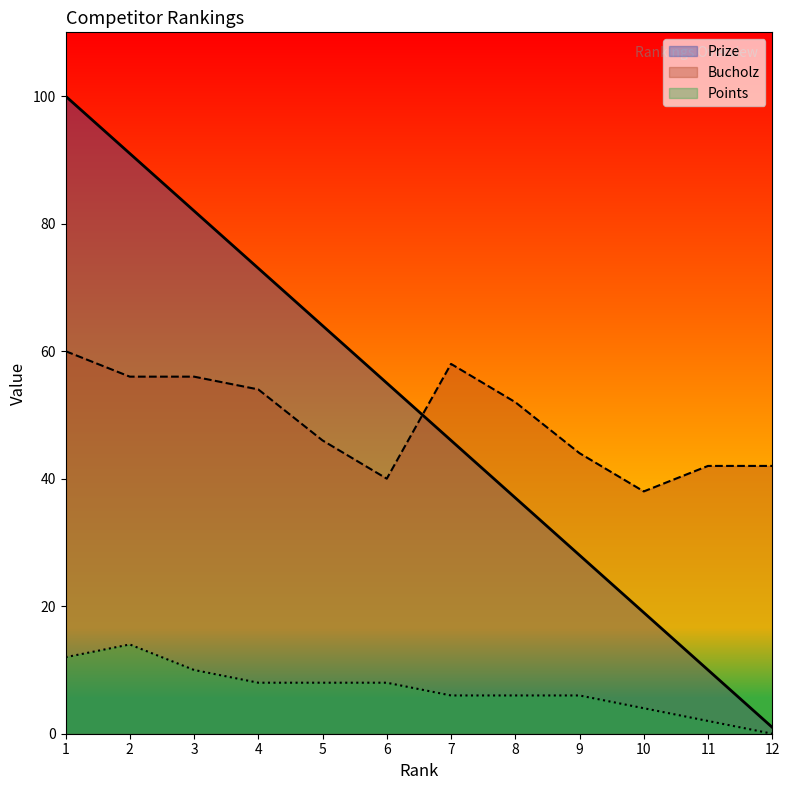

At which category does Points reach its first local peak?

2